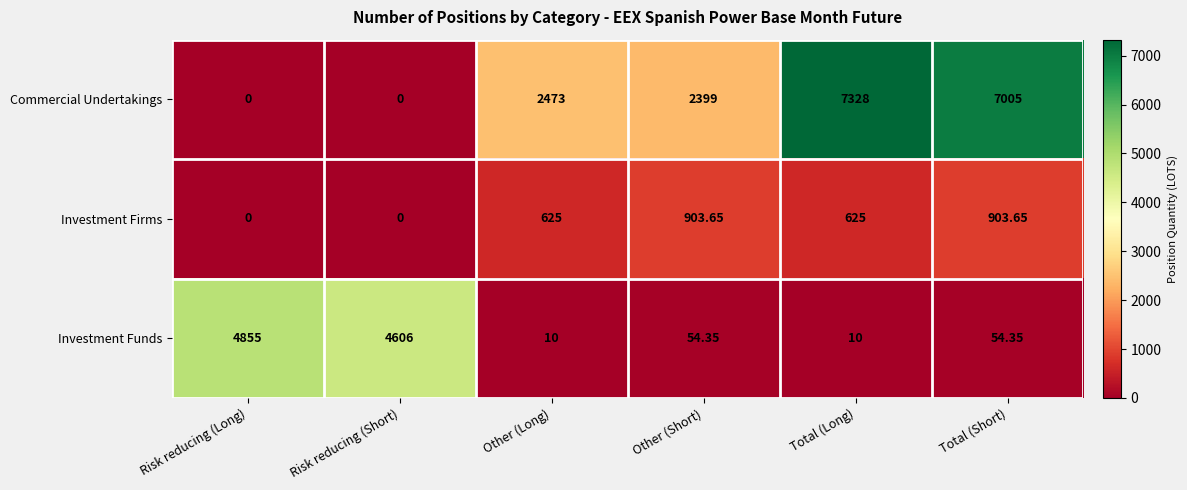

What is the total value across all series at Total (Long)?

7963.0